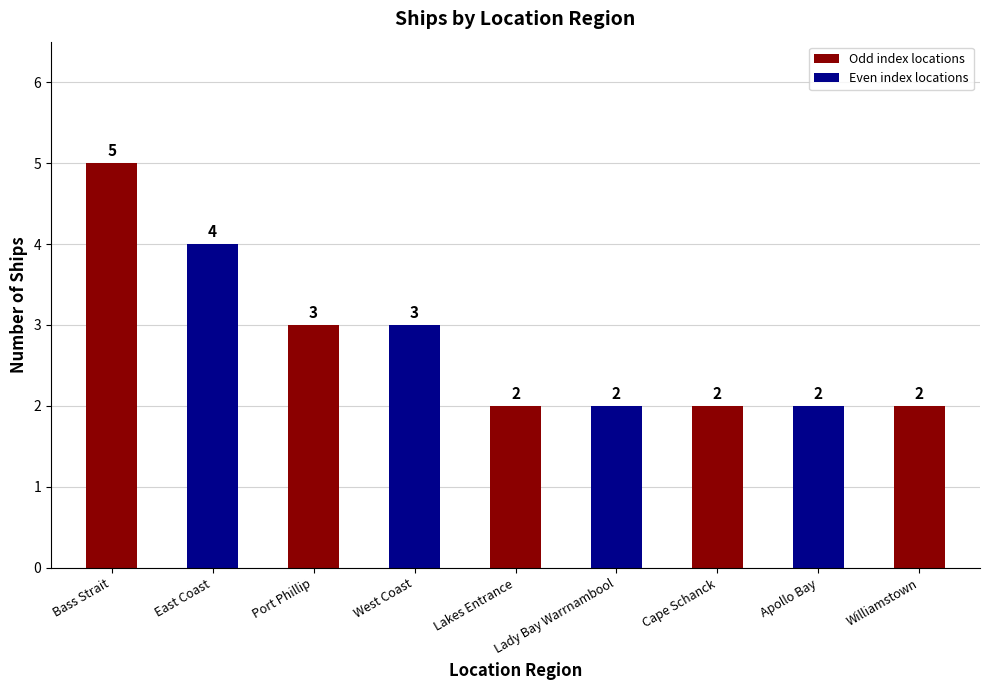

Count the number of values greater than 2.

4